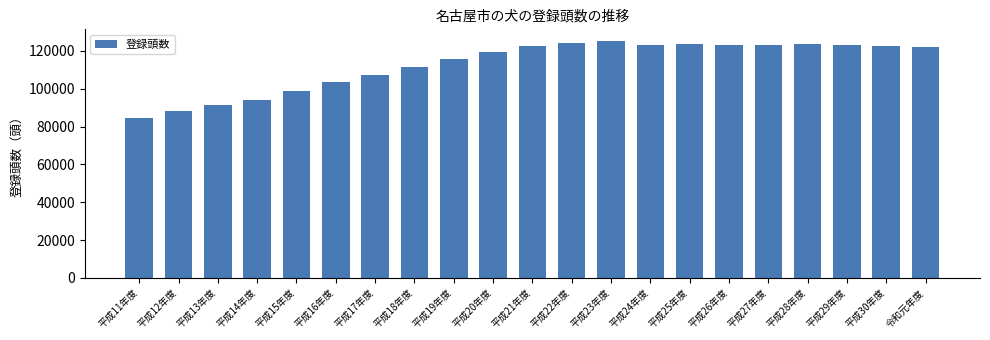

What is the average value?

112904